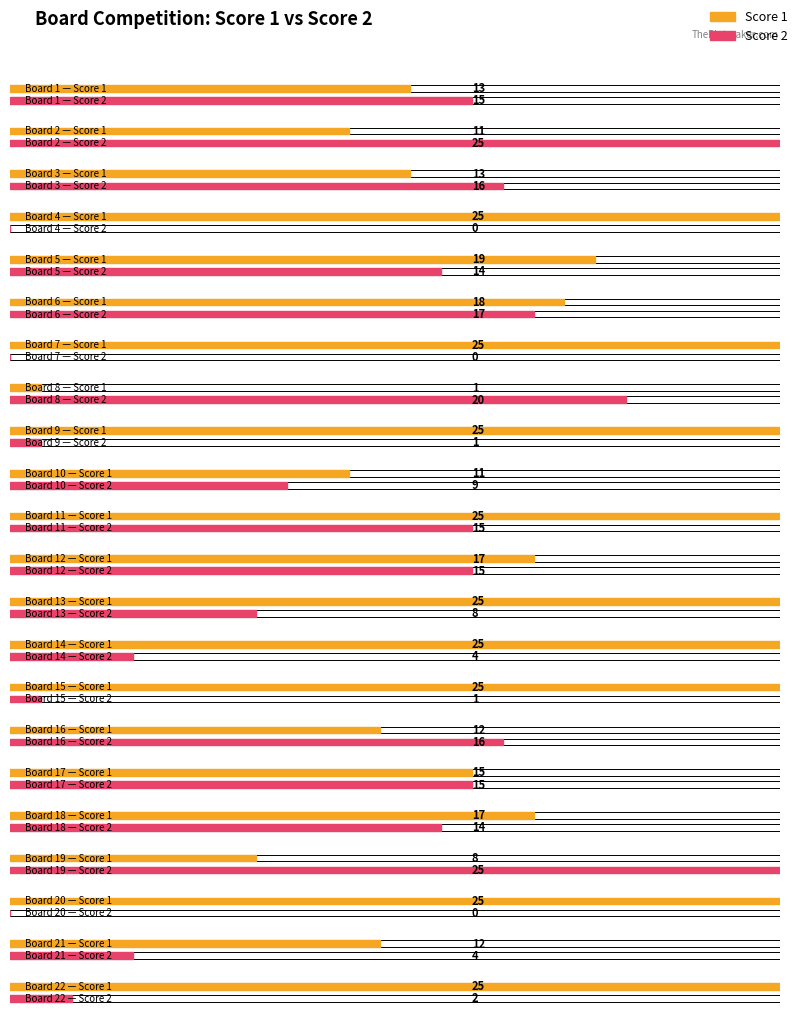

Reading left to right, what are all the values shown in this chart?

Score 1: 13	11	13	25	19	18	25	1	25	11	25	17	25	25	25	12	15	17	8	25	12	25
Score 2: 15	25	16	0	14	17	0	20	1	9	15	15	8	4	1	16	15	14	25	0	4	2